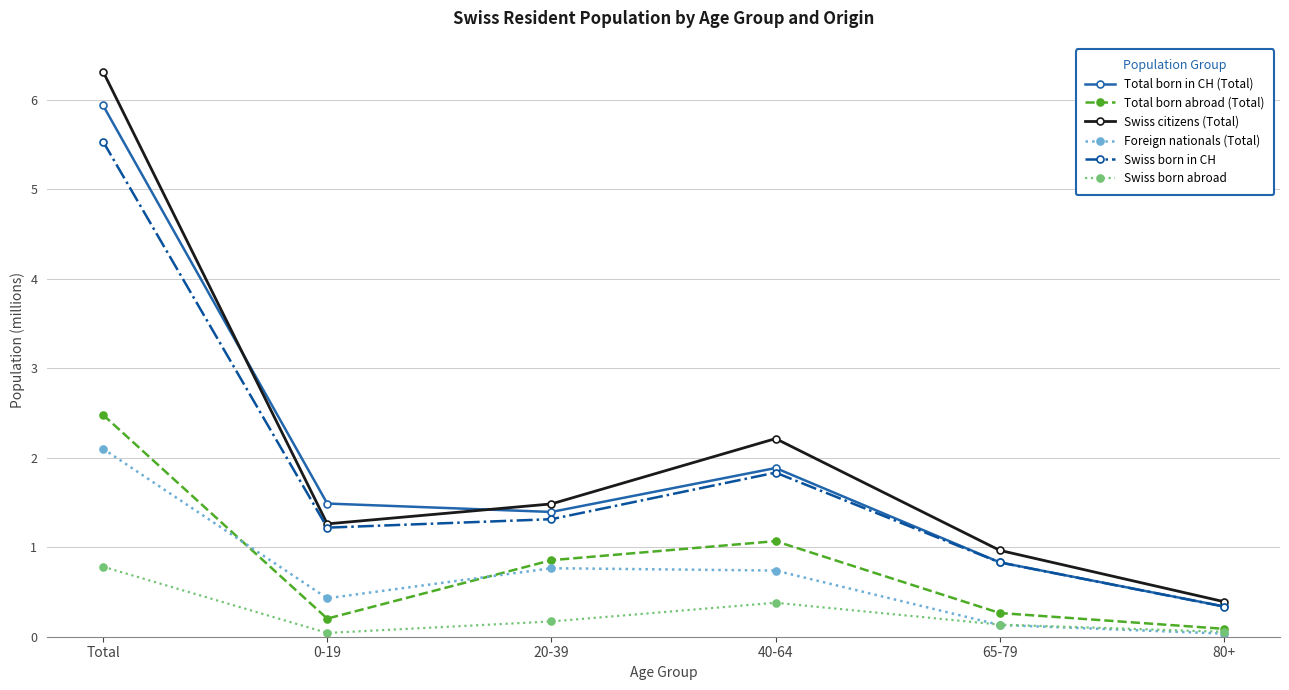

Between 20-39 and 65-79, which series saw the biggest shift?

Foreign nationals (Total)